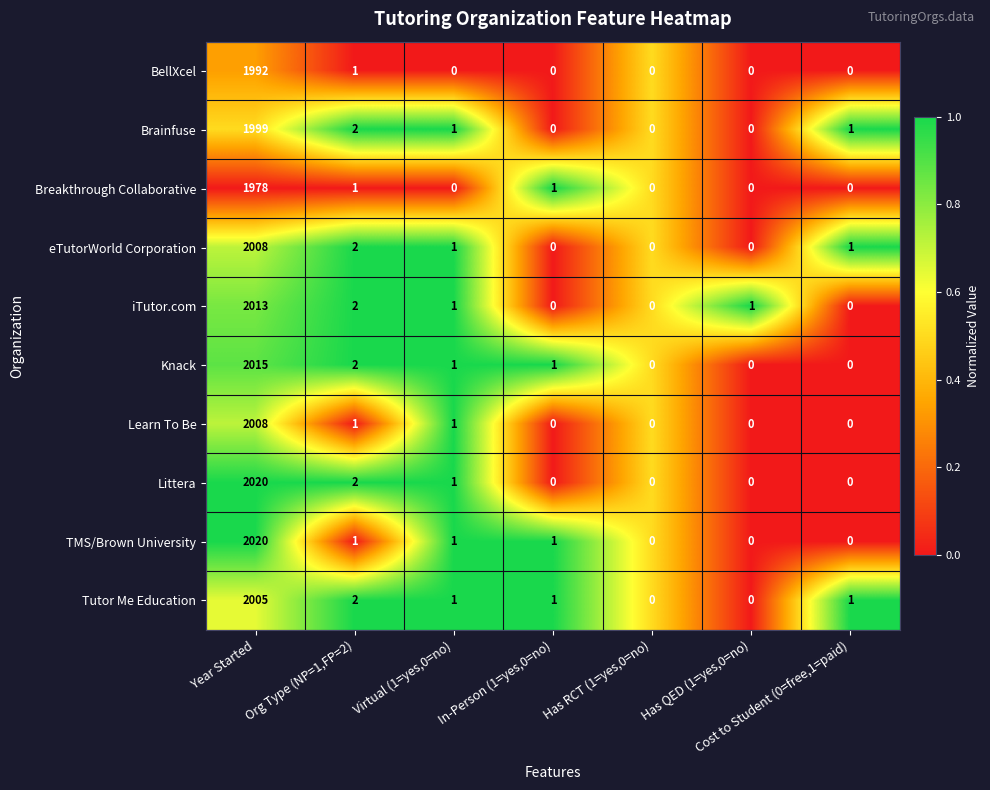

How many values in Brainfuse are above zero?

4